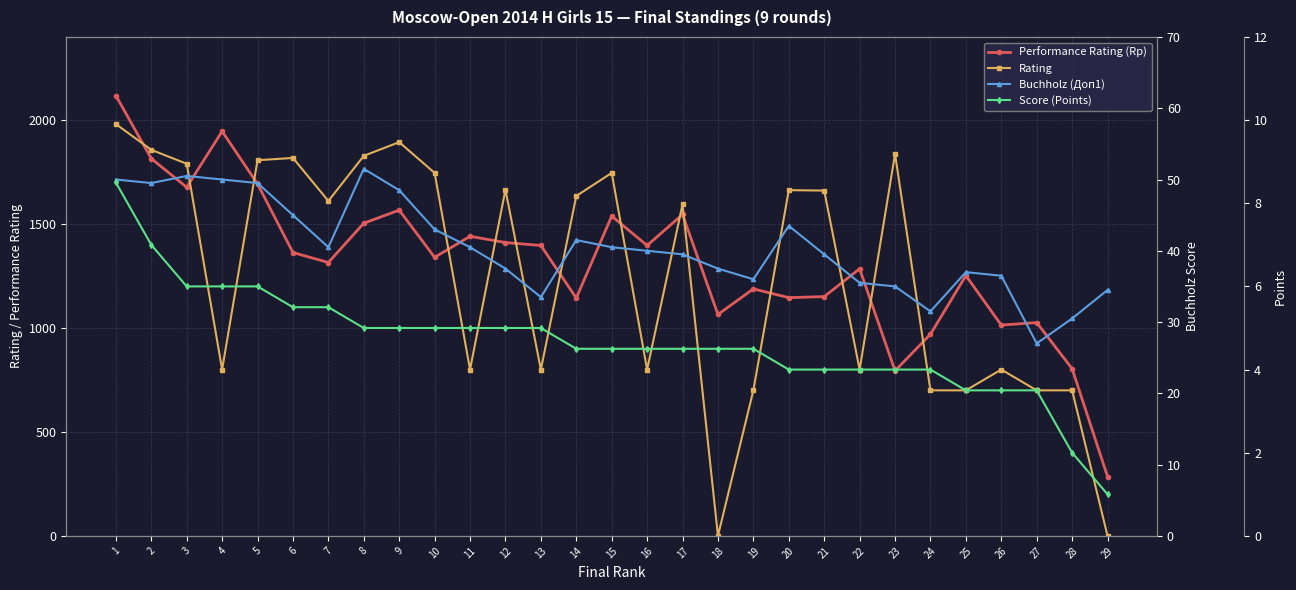

How many interior local valleys does the Performance Rating (Rp) series have?

9